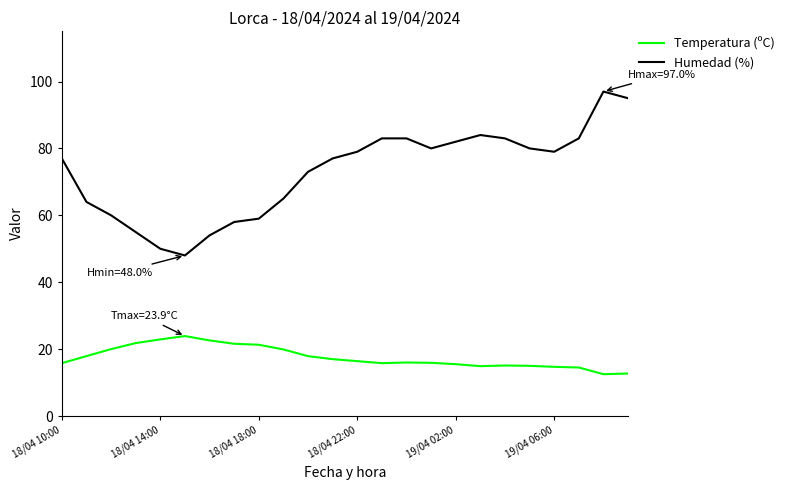

List the series in order of their peak value, highest first.

Humedad (%), Temperatura (ºC)